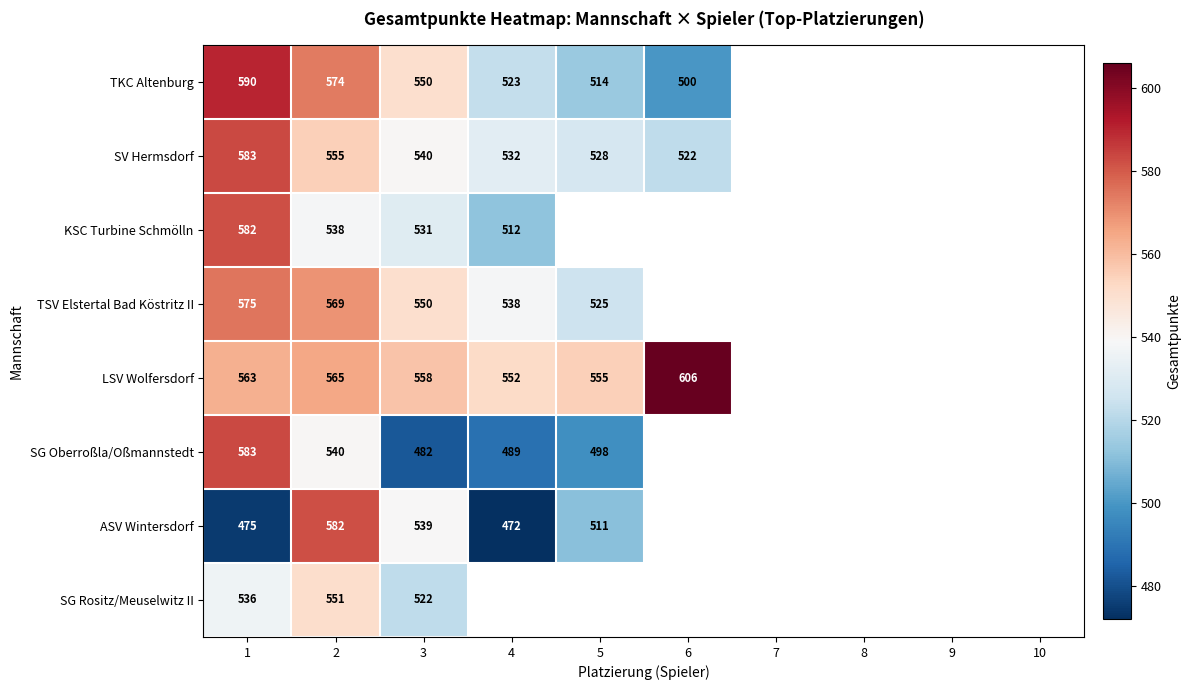

What is the sum of the KSC Turbine Schmölln values at 1 and 3?

1113